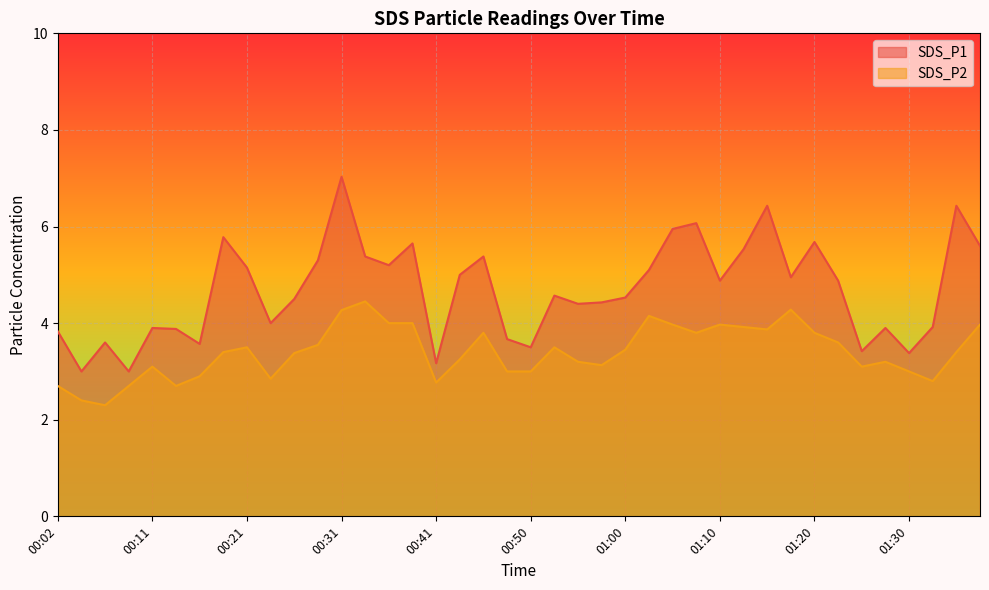

What position from the right is 00:53?

19